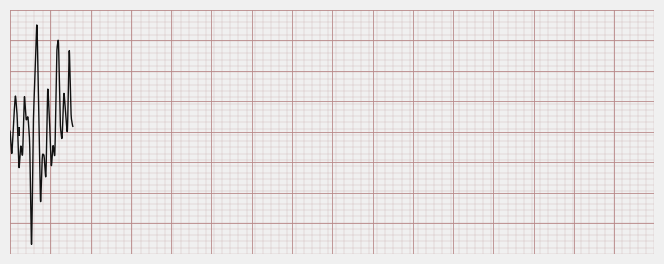

Does the chart display data point markers on the line(s)?

No